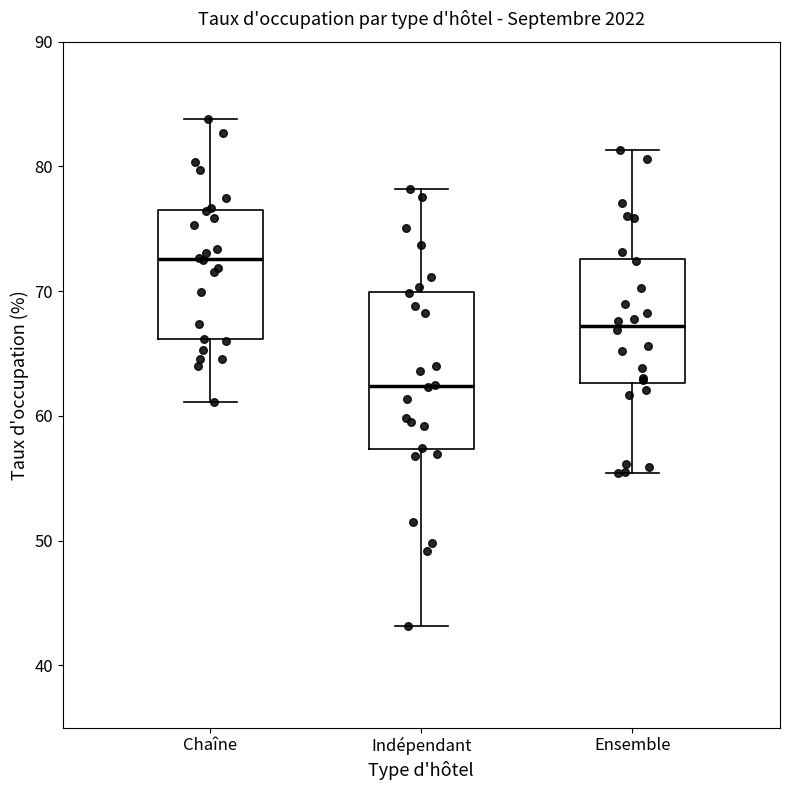

Which box has the lowest median line?

Indépendant